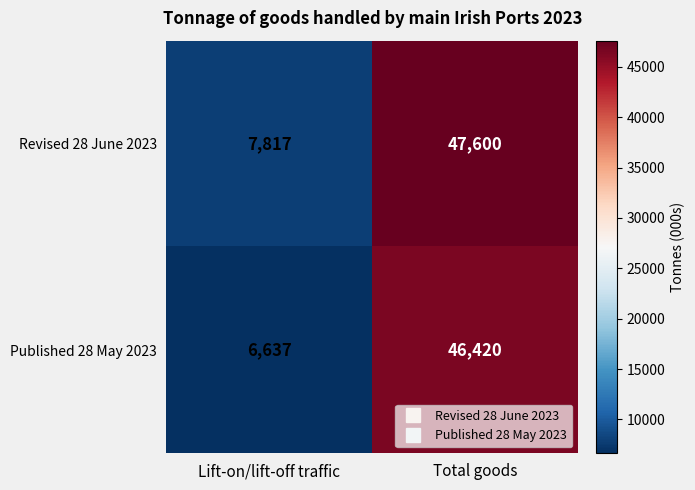

What is the difference between the maximum and minimum values in the Revised 28 June 2023 series?

39783